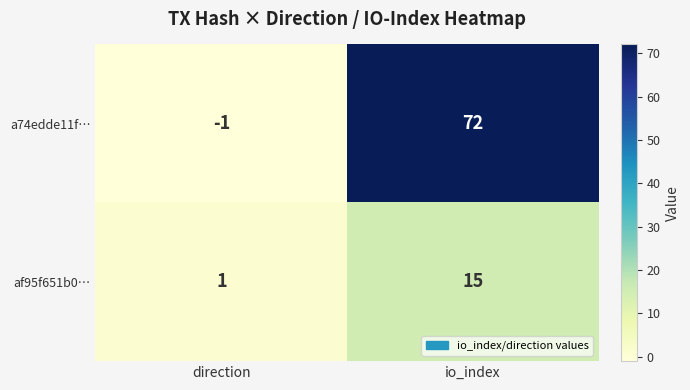

The value of af95f651b0… at direction is 1. True or false?

True